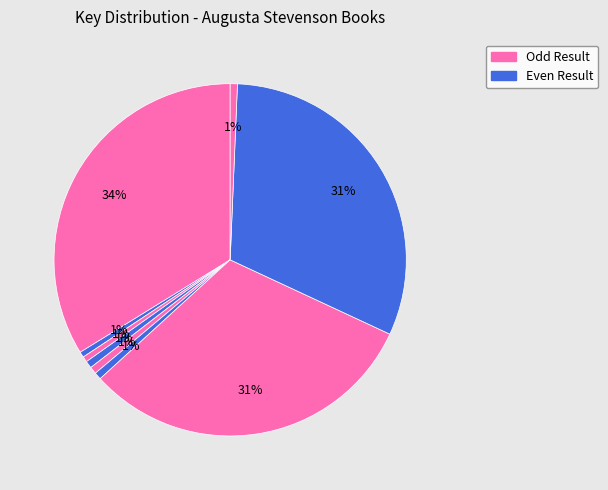

How many segments does this pie chart have?

9